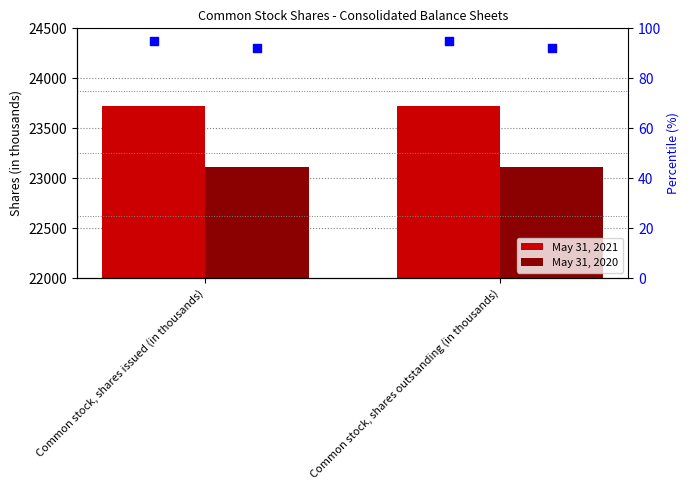

Which series has the largest Y range (max minus min)?

May 31, 2021